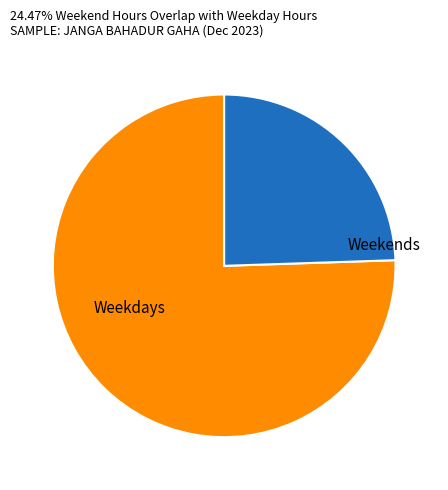

Count the number of slices in the pie.

2